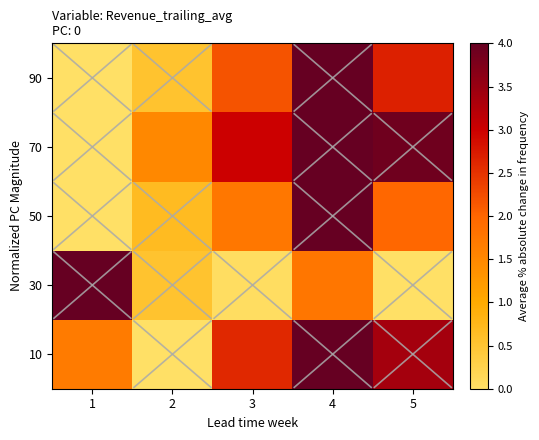

Reading left to right, transcribe all the data shown in this chart.

10: 1=1.7	2=0.0	3=2.6	4=4.0	5=3.4
30: 1=4.0	2=0.5	3=0.1	4=1.8	5=0.0
50: 1=0.0	2=0.7	3=1.7	4=4.0	5=2.0
70: 1=0.0	2=1.5	3=3.0	4=4.0	5=3.9
90: 1=0.0	2=0.5	3=2.2	4=4.0	5=2.7